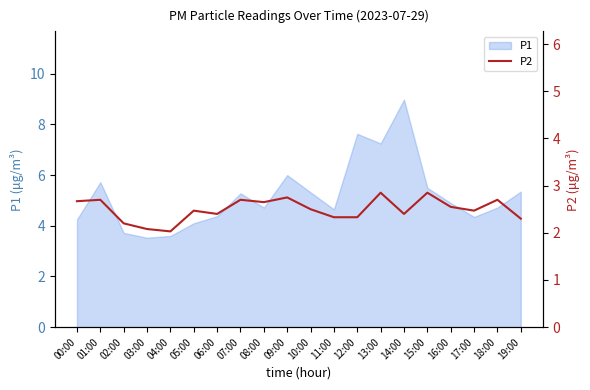

What is the change in value from 04:00 to 16:00?

+0.5